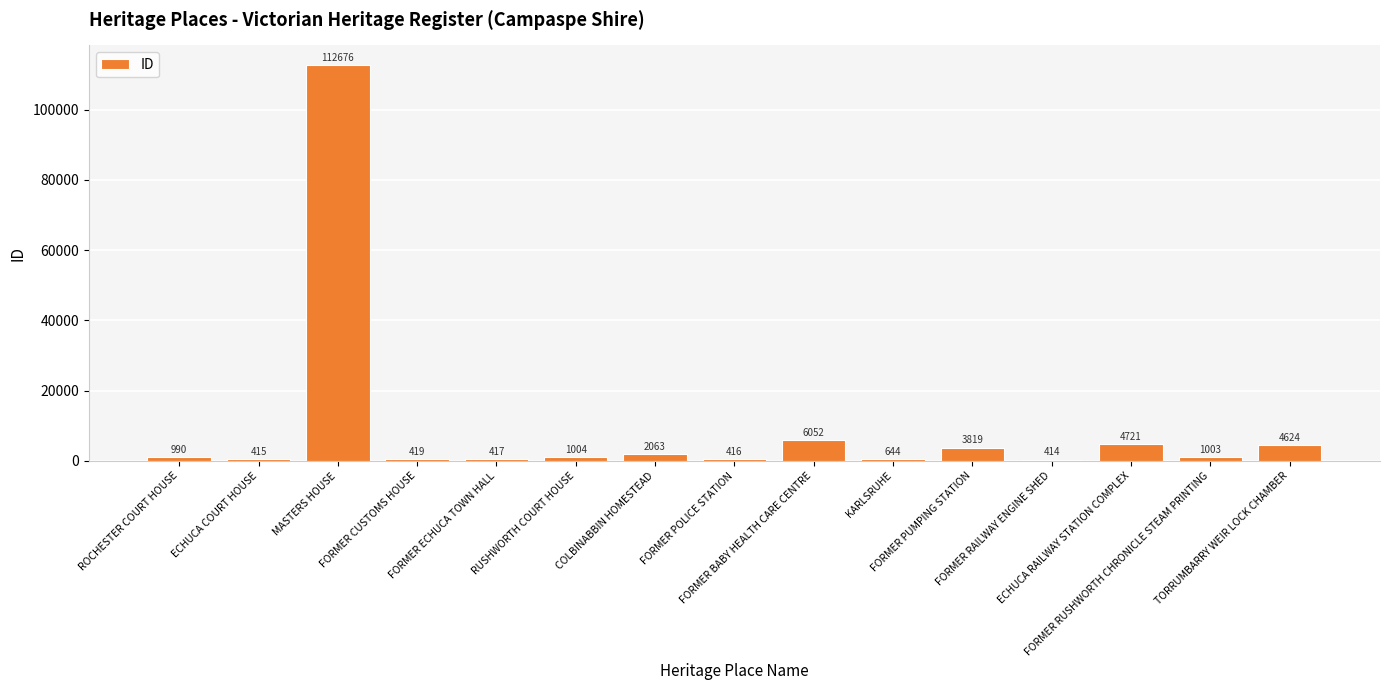

What is the label of the 15th bar from the right?

ROCHESTER COURT HOUSE